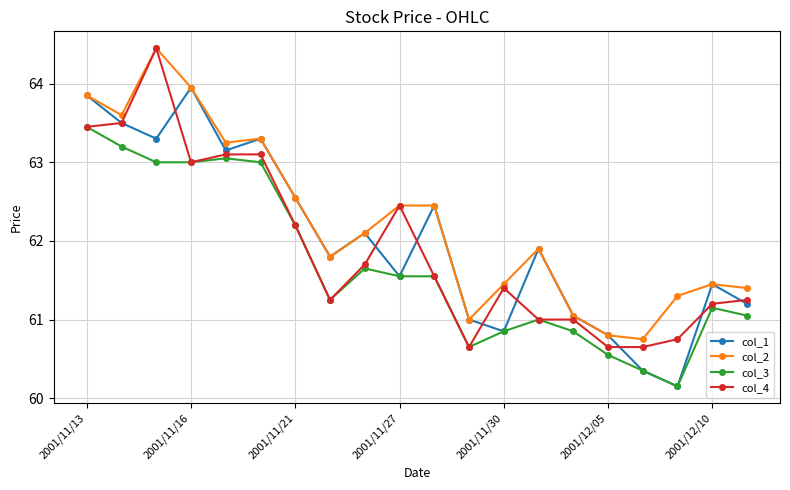

Which series has the largest total across all categories?

col_2